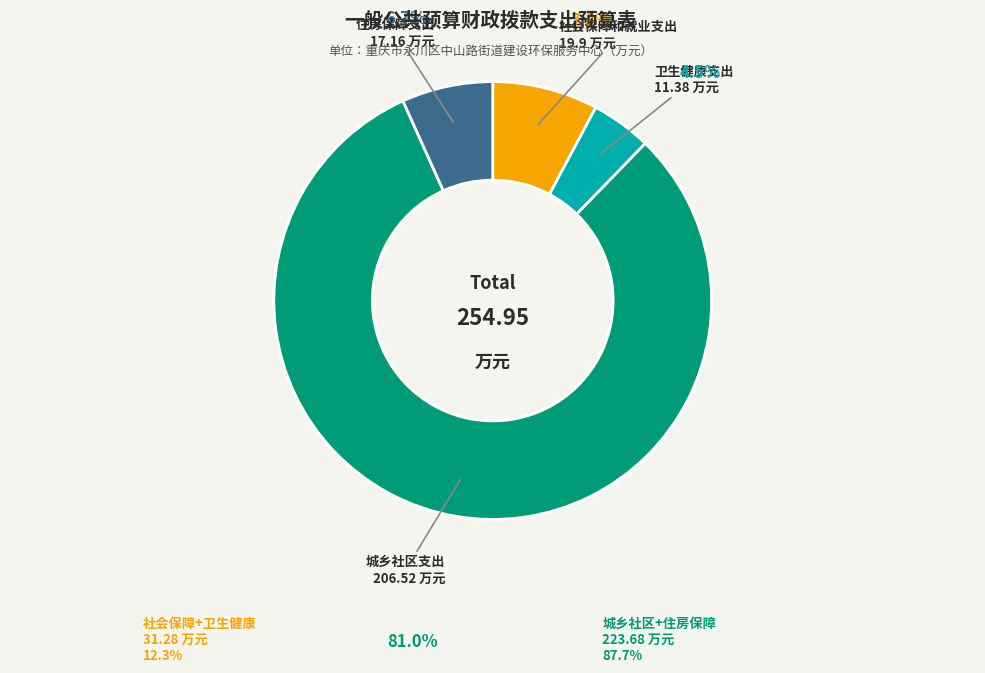

Is there any slice that represents more than half of the pie?

Yes